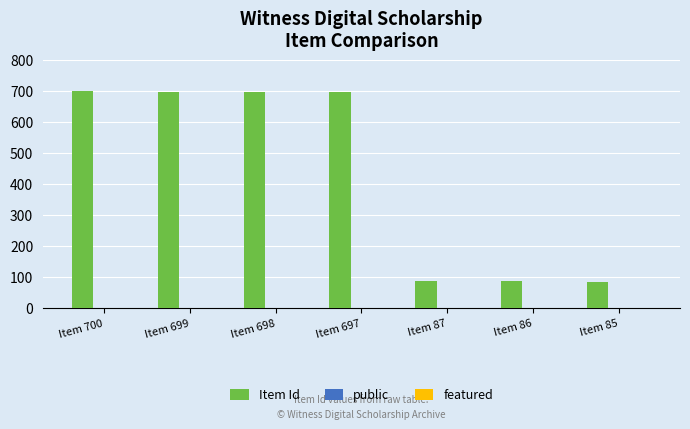

What is the highest value of the Item Id series?

700